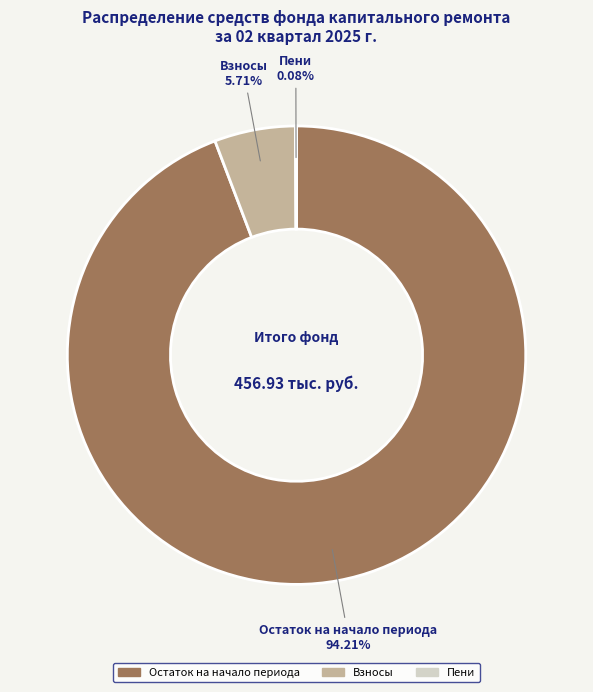

Between Остаток на начало периода and Взносы, which is larger?

Остаток на начало периода